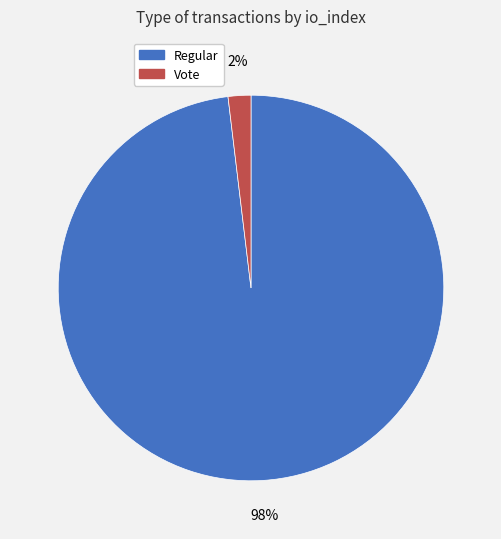

Is there any slice that represents more than half of the pie?

Yes